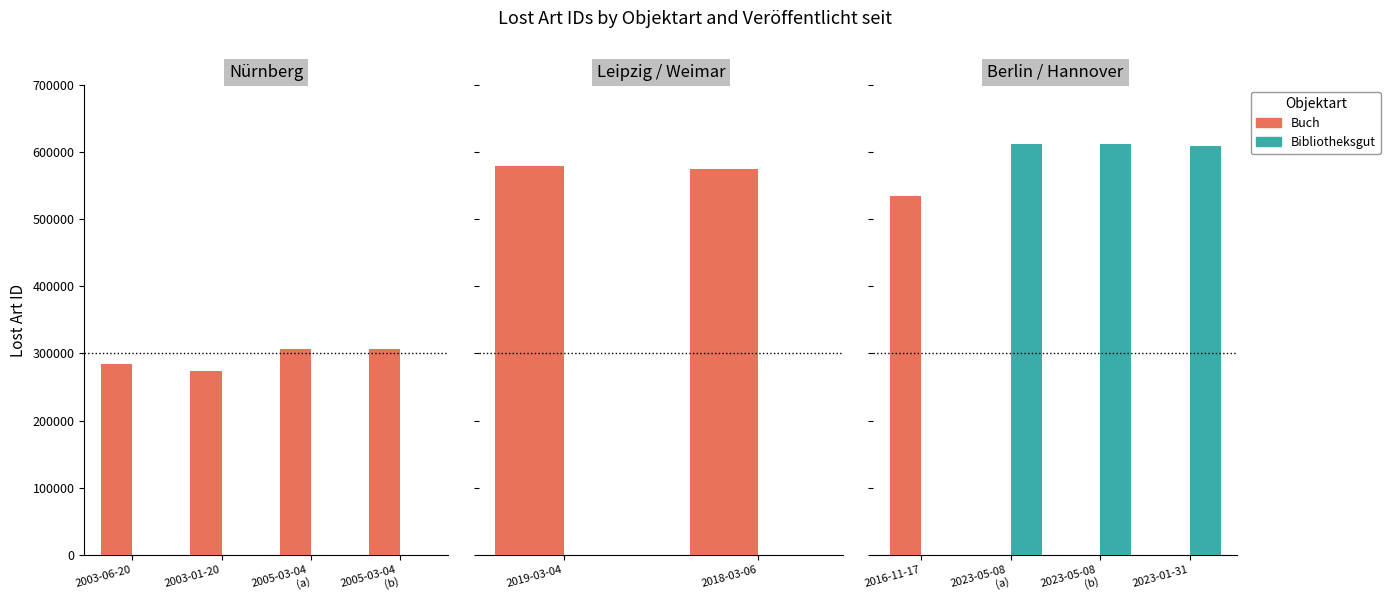

What is the greatest value displayed?

613069